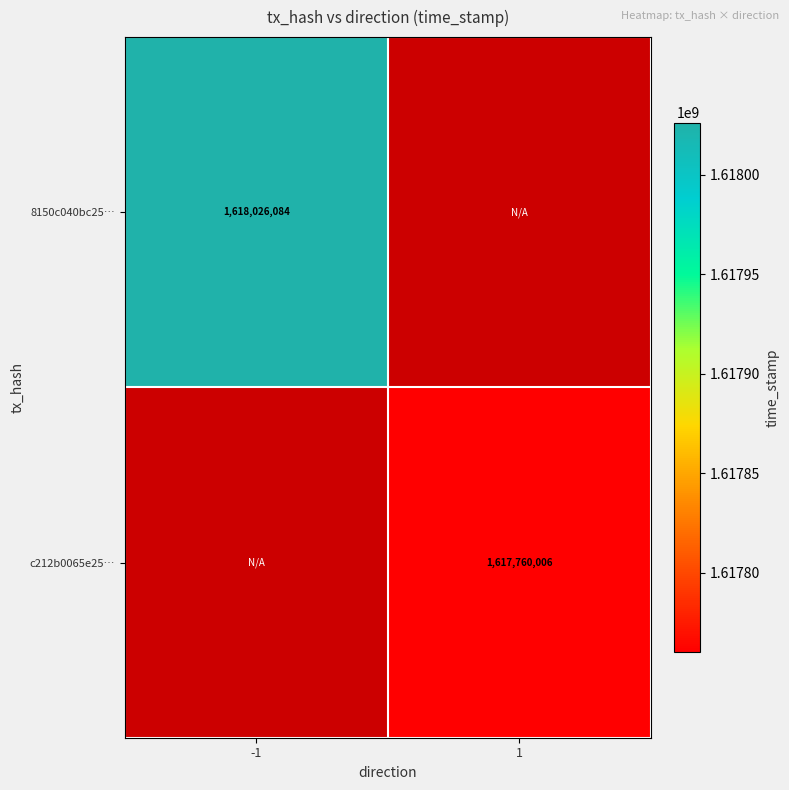

The value of 8150c040bc25… at -1 is 2718973535. True or false?

False